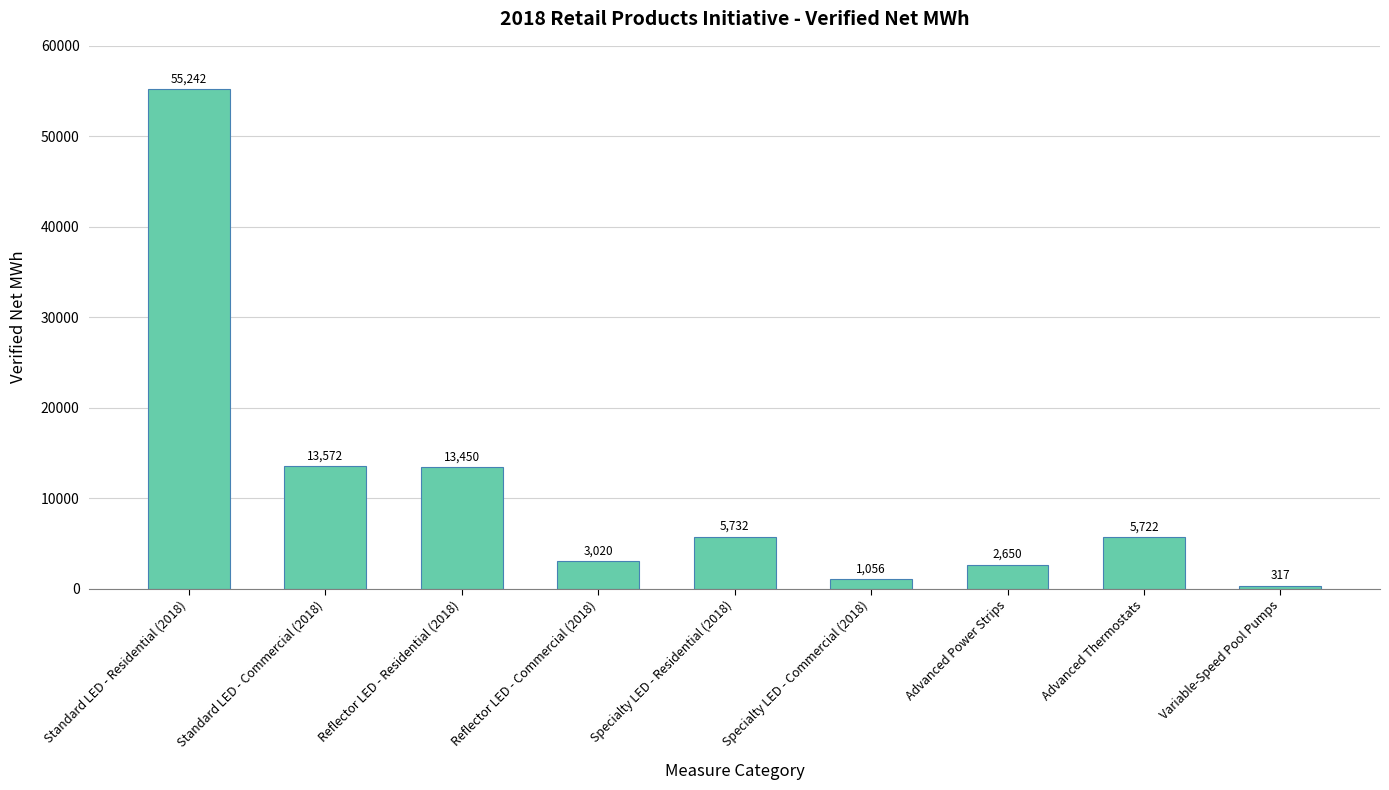

What is the label of the 6th bar from the left?

Specialty LED - Commercial (2018)